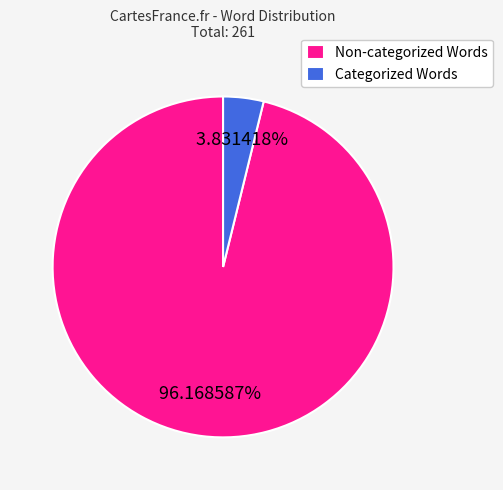

Which category has the biggest portion of the pie?

Non-categorized Words